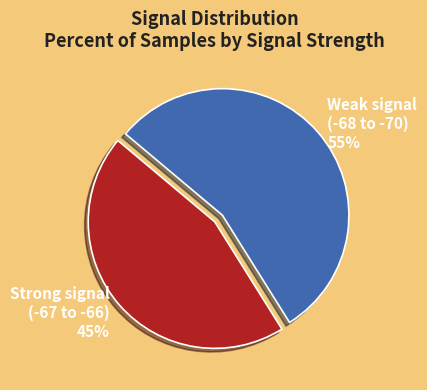

How many segments does this pie chart have?

2